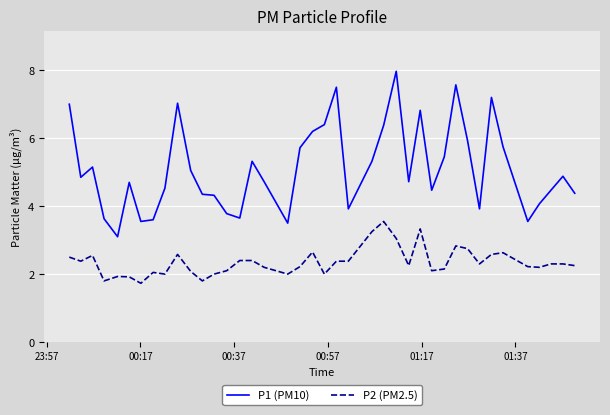

Which series has the largest total across all categories?

P1 (PM10)